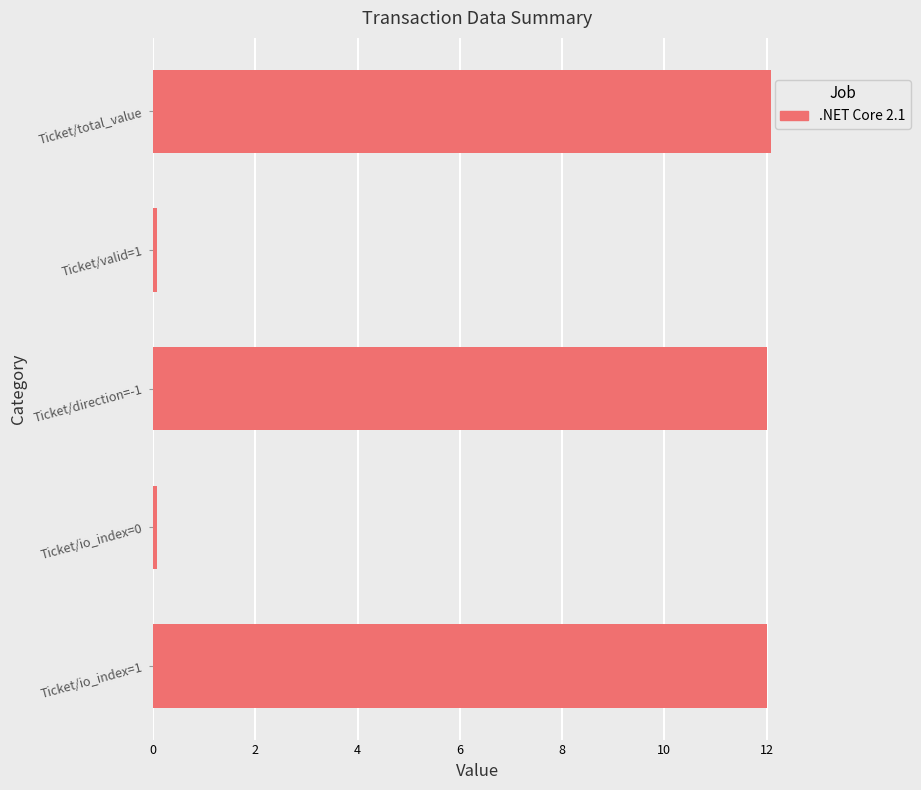

Reading top to bottom, list all the values displayed in this chart.

12.1	0.1	12.0	0.1	12.0